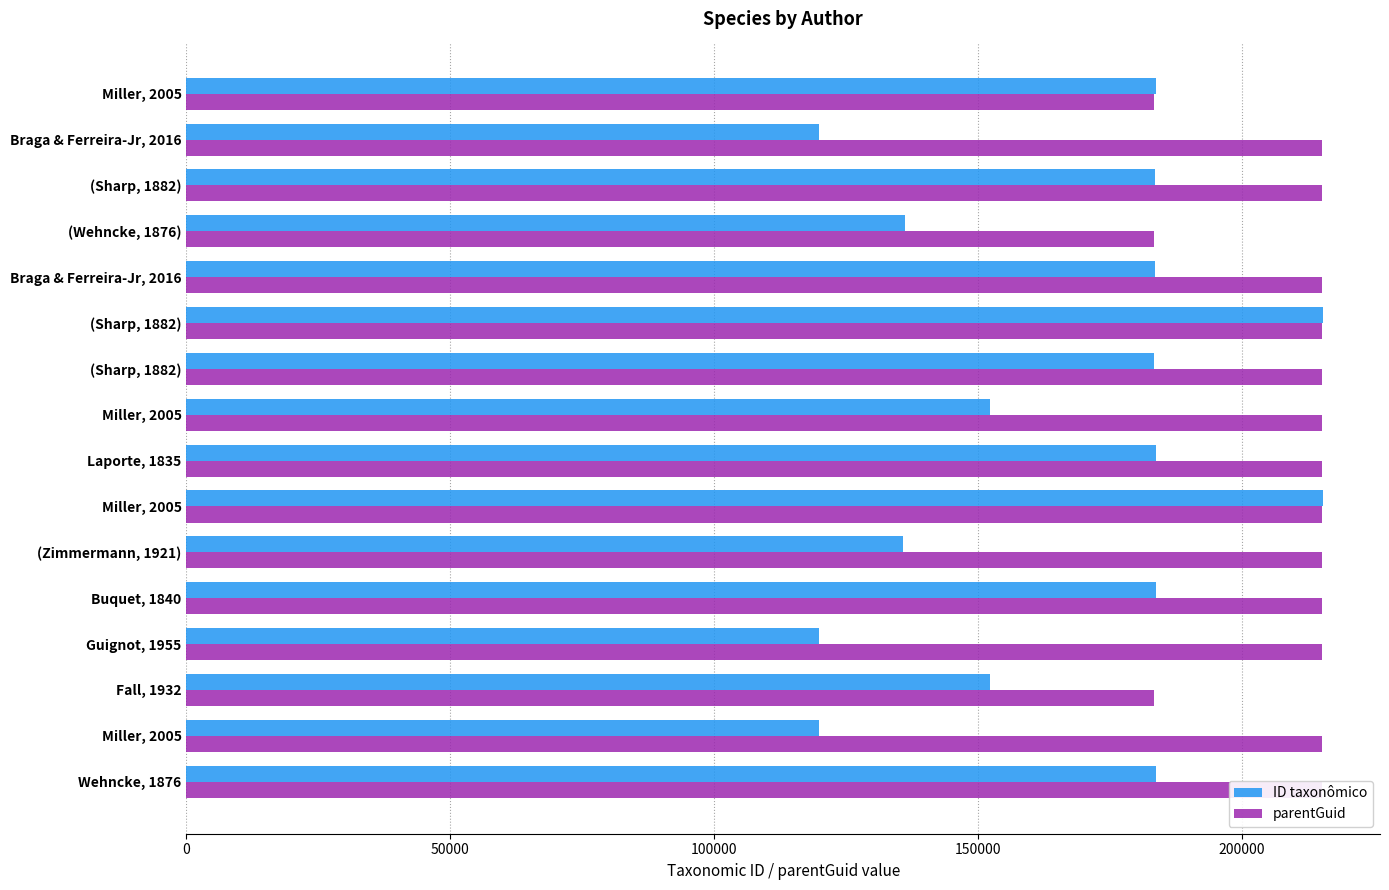

At how many categories does at least one series exceed 213434?

13